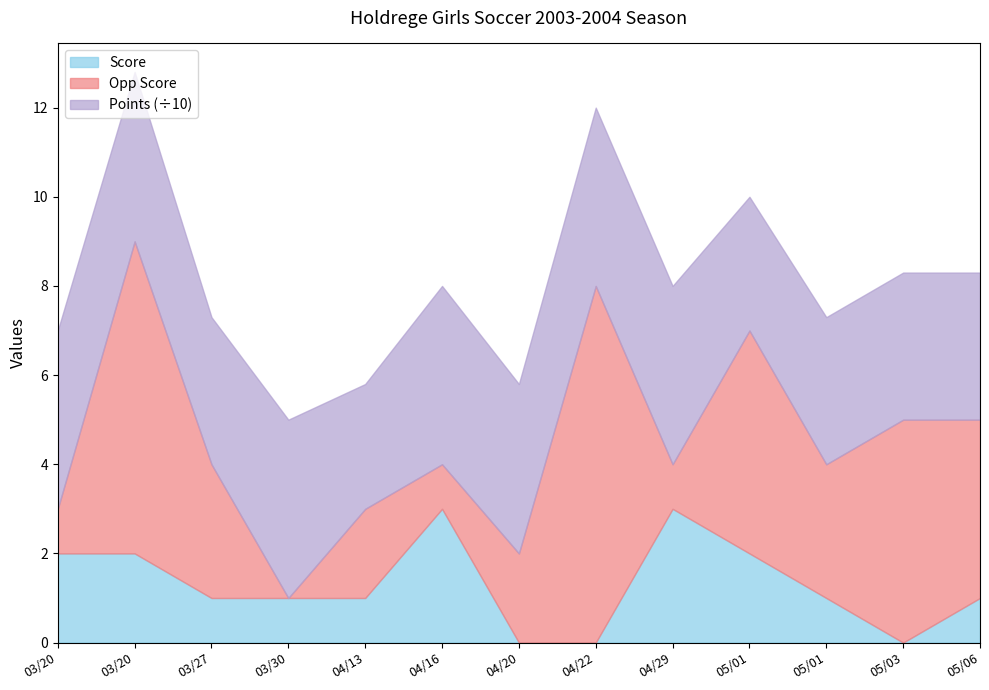

Where does the Points series first go above 38?

03/20